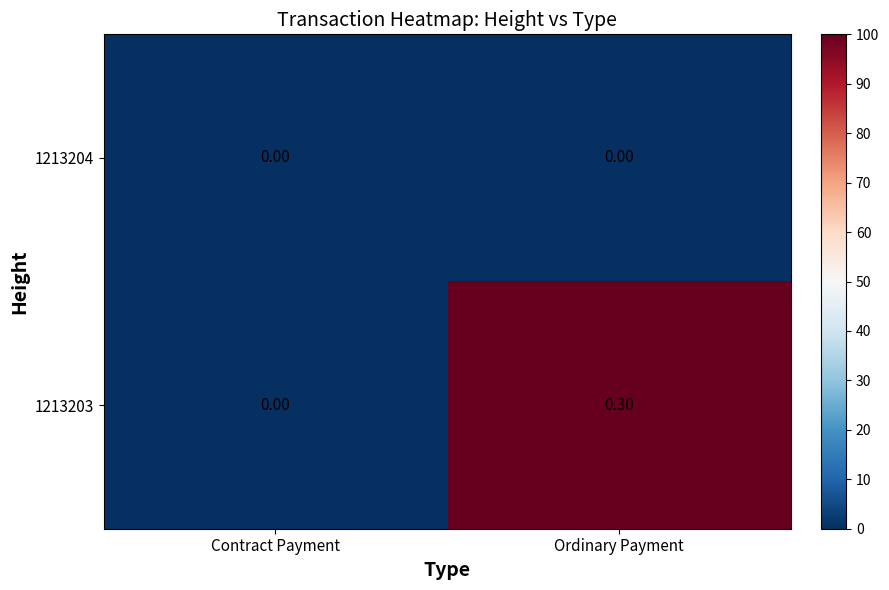

Where is 1213203 nearest to the value 0?

Contract Payment